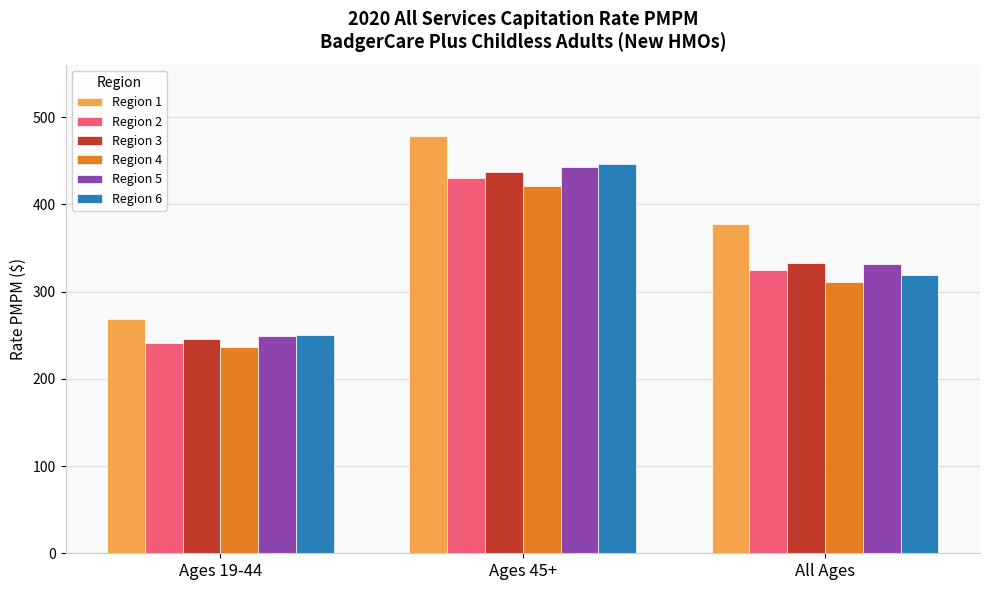

Which label corresponds to the largest value in the chart?

Ages 45+